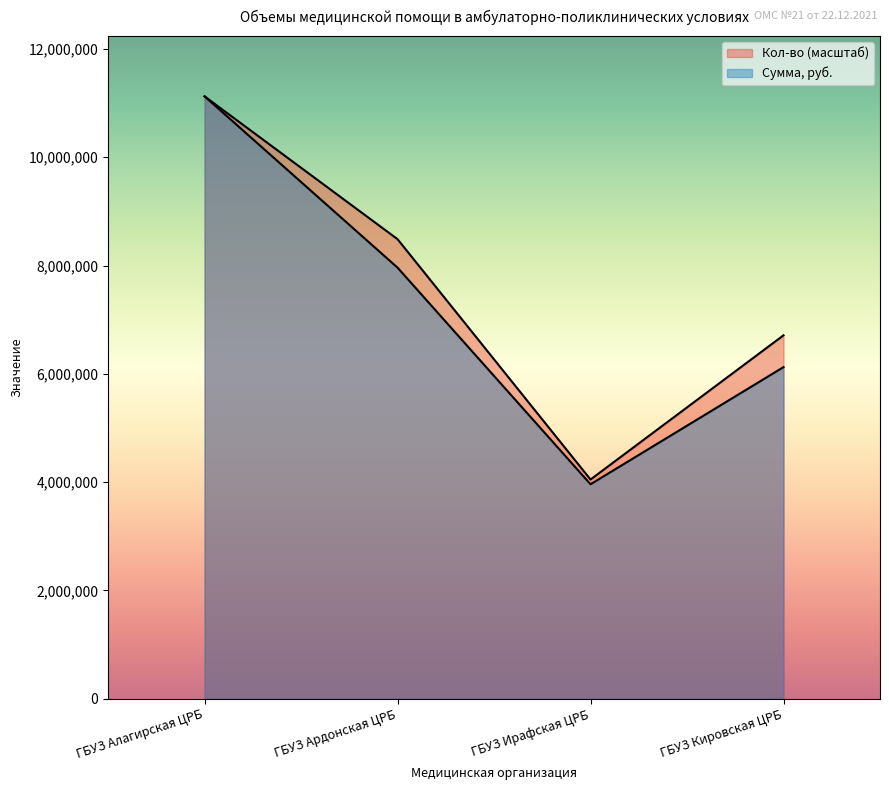

What is the label of the 3rd point from the right?

ГБУЗ Ардонская ЦРБ